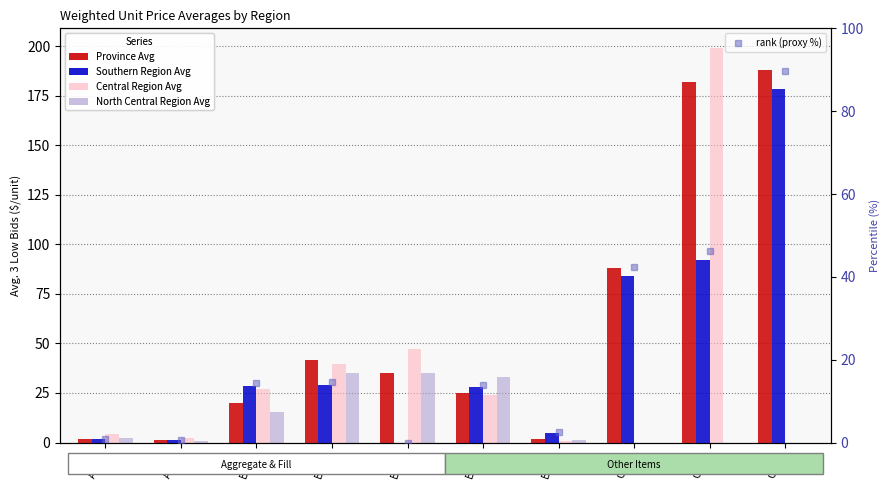

Which series changed the most between B100 and B152?

Province Avg